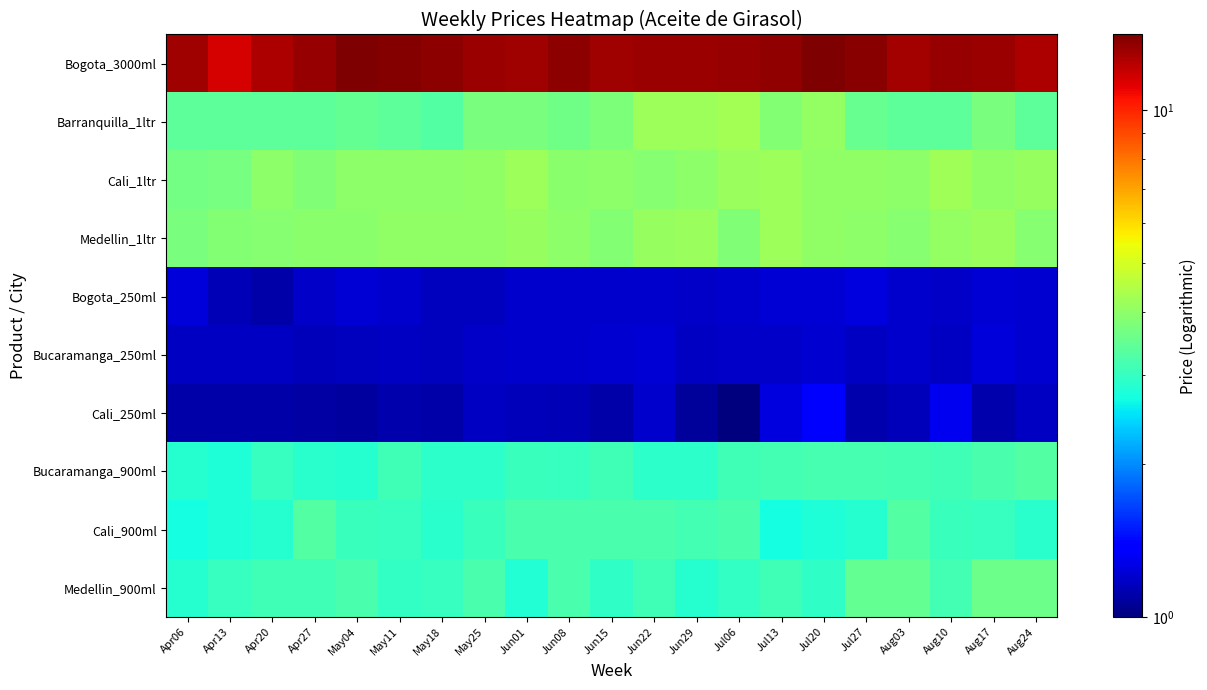

Which series has the largest range (max minus min)?

Bogota_3000ml